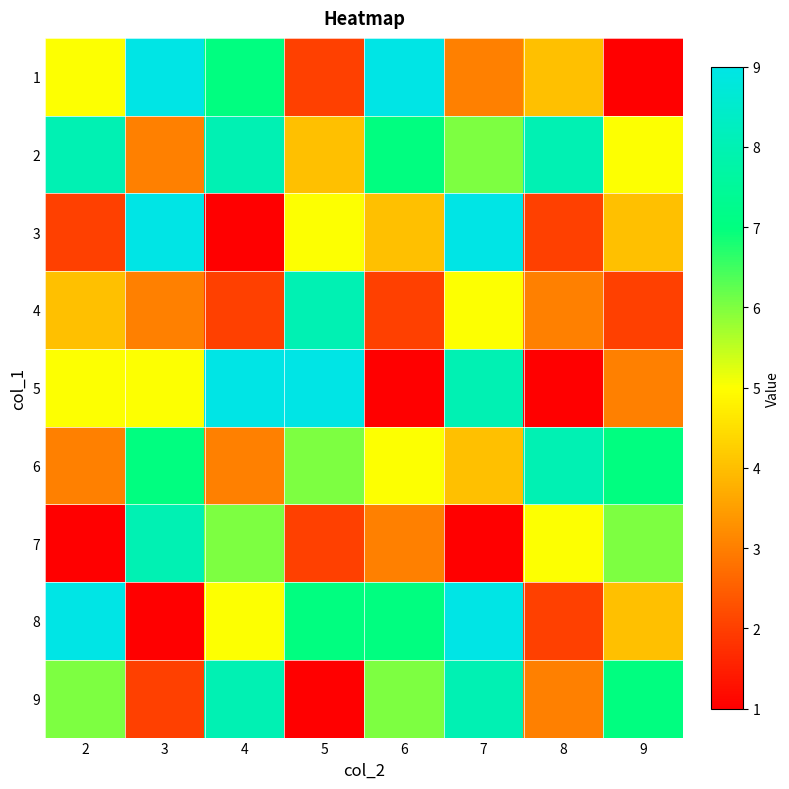

Between 4 and 7, which is larger?

4